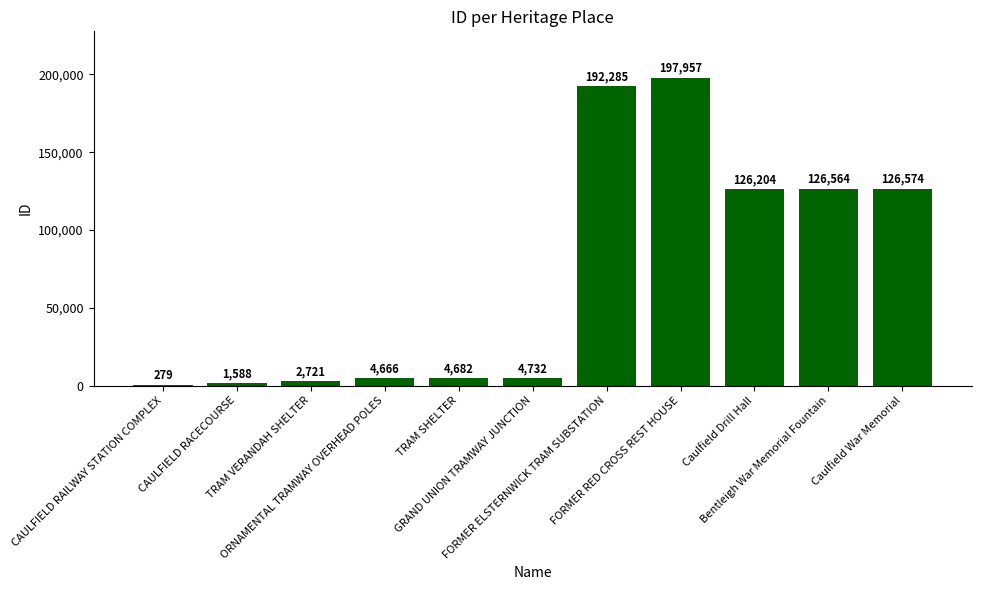

What is the approximate value at TRAM SHELTER, to the nearest 50?

4700